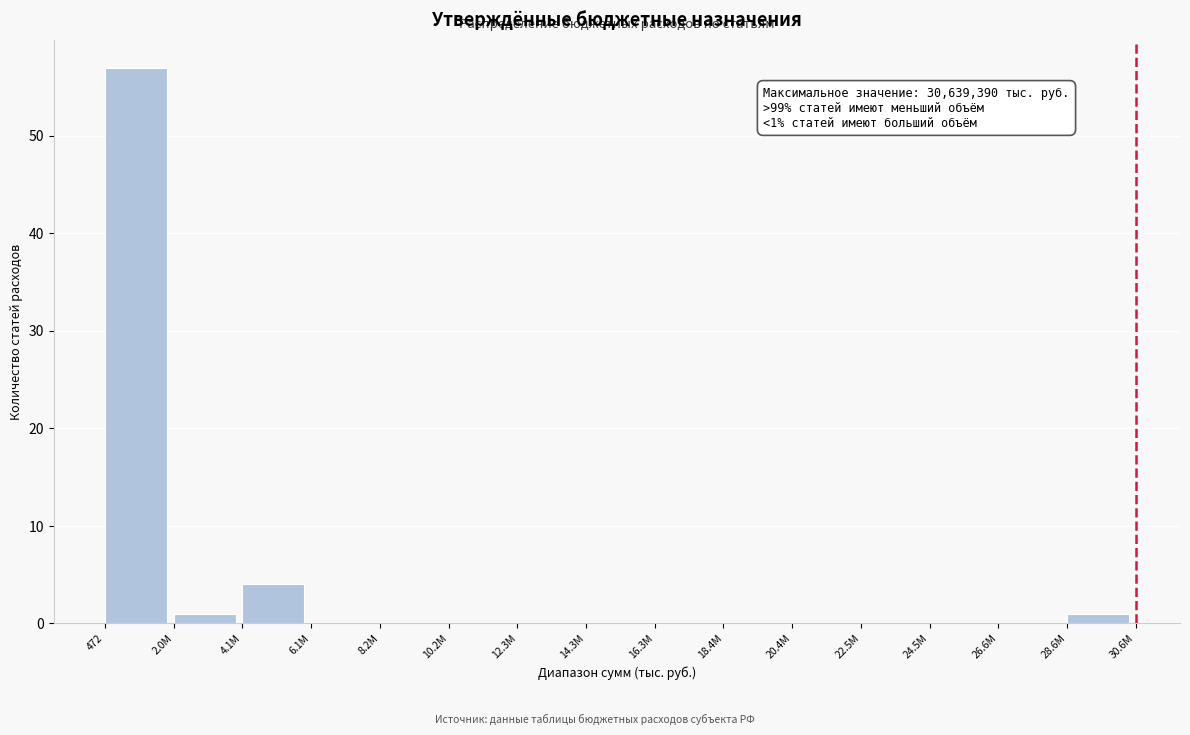

Reading left to right, extract all data points from this chart.

472=57	2.0M=1	4.1M=4	6.1M=0	8.2M=0	10.2M=0	12.3M=0	14.3M=0	16.3M=0	18.4M=0	20.4M=0	22.5M=0	24.5M=0	26.6M=0	28.6M=1